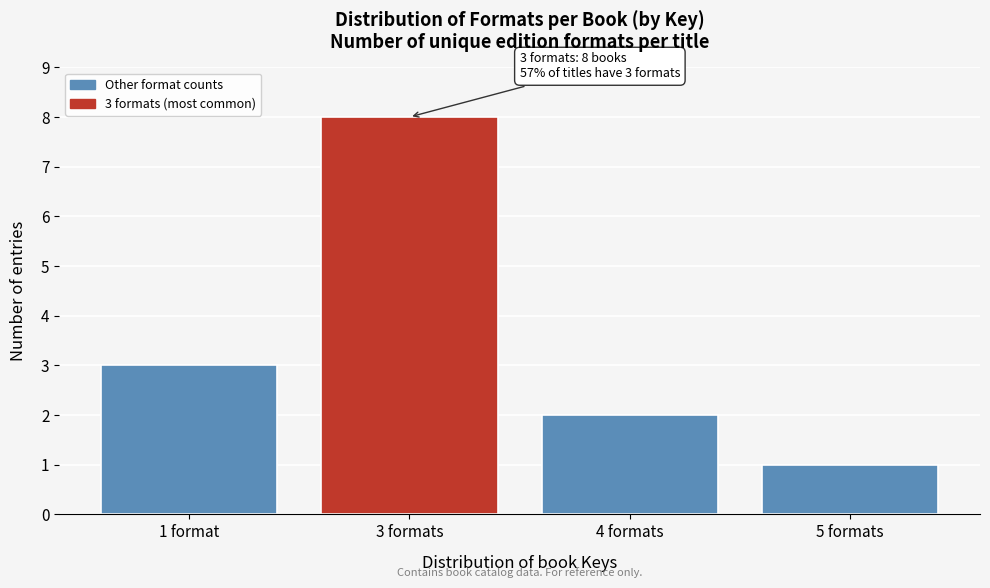

Reading right to left, what are all the values shown in this chart?

1	2	8	3